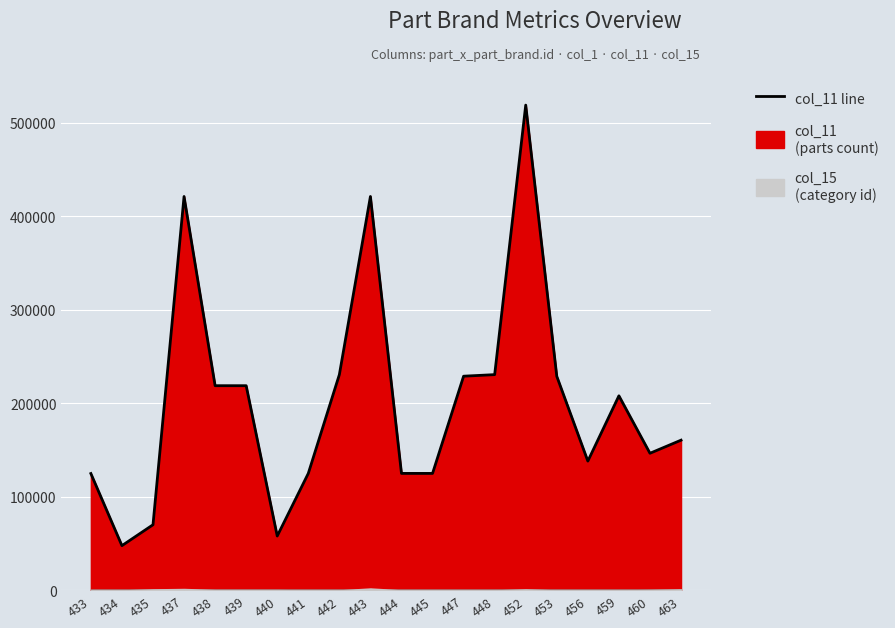

What is the value of the 19th point from the left?

146652